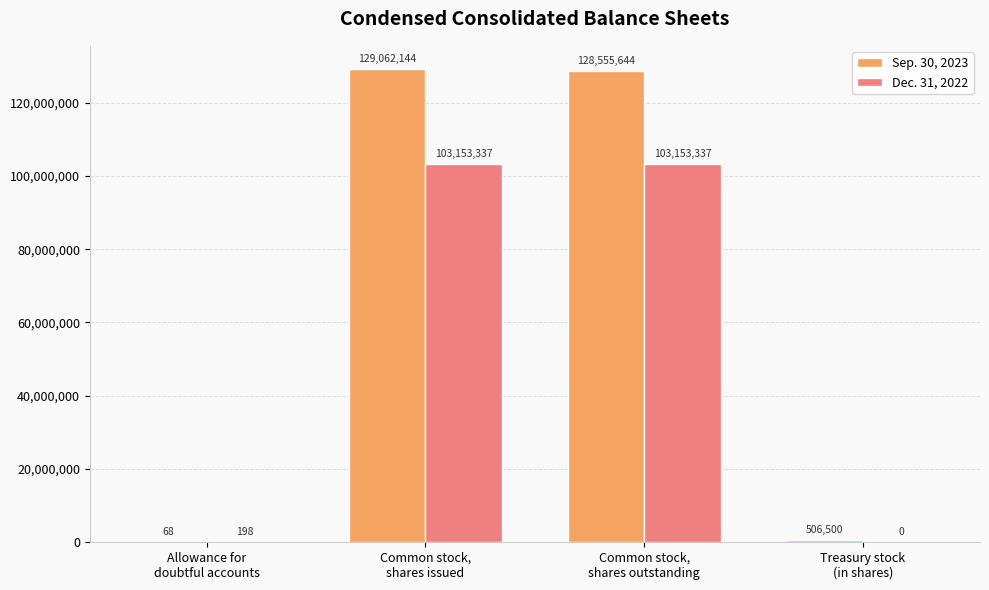

Reading left to right, extract all data points from this chart.

Sep. 30, 2023: Allowance for
doubtful accounts=68	Common stock,
shares issued=129062144	Common stock,
shares outstanding=128555644	Treasury stock
(in shares)=506500
Dec. 31, 2022: Allowance for
doubtful accounts=198	Common stock,
shares issued=103153337	Common stock,
shares outstanding=103153337	Treasury stock
(in shares)=0